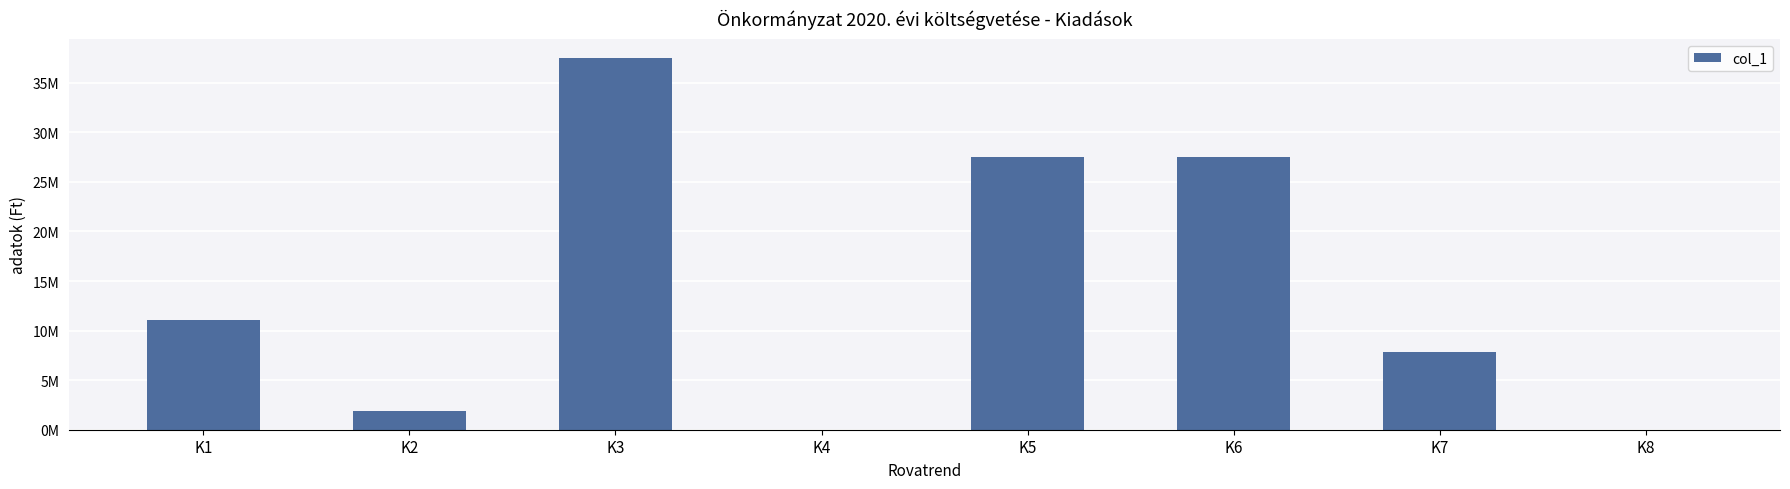

Are the bars horizontal?

No